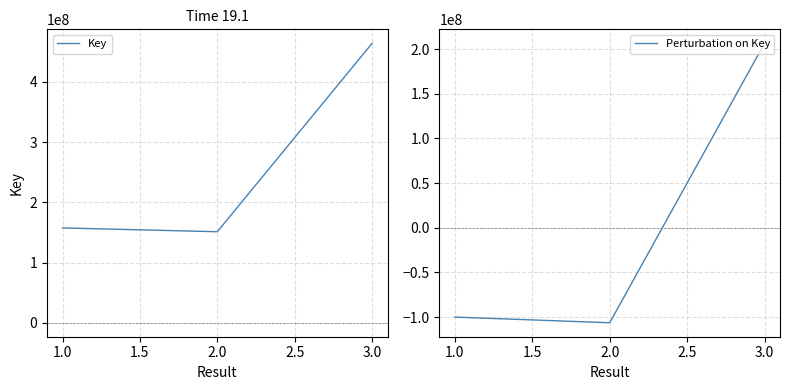

Reading left to right, list all the values displayed in this chart.

Key: 1.0=157425773.0	2.0=151090511.0	3.0=463926001.0
Perturbation on Key: 1.0=-100054988.7	2.0=-106390250.7	3.0=206445239.3